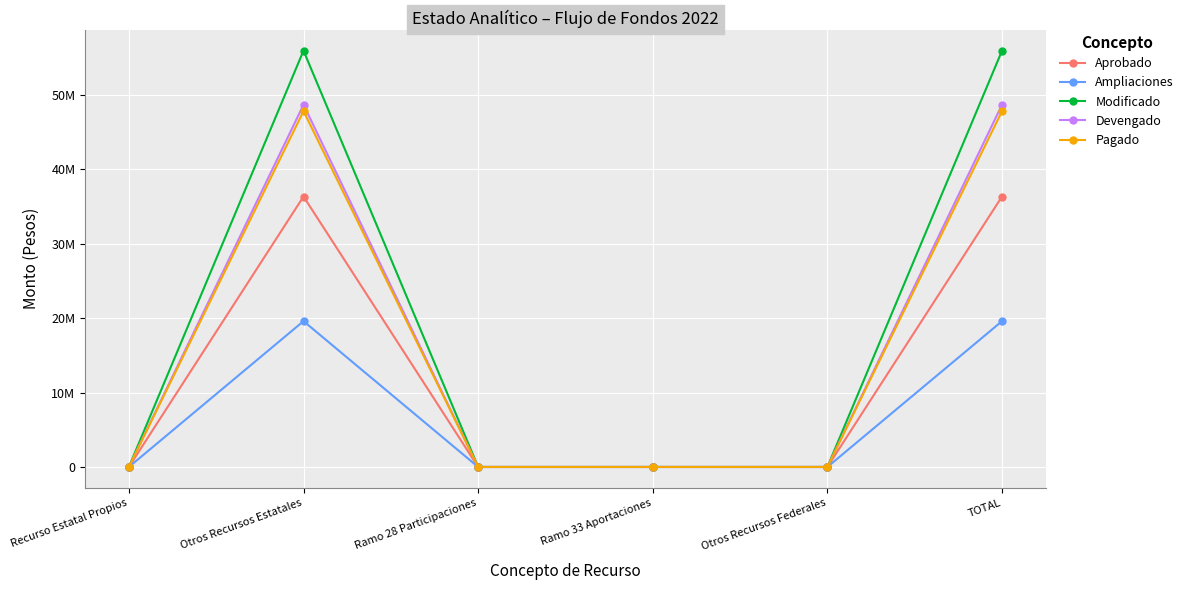

Between Ramo 33 Aportaciones and TOTAL, which series saw the biggest shift?

Modificado